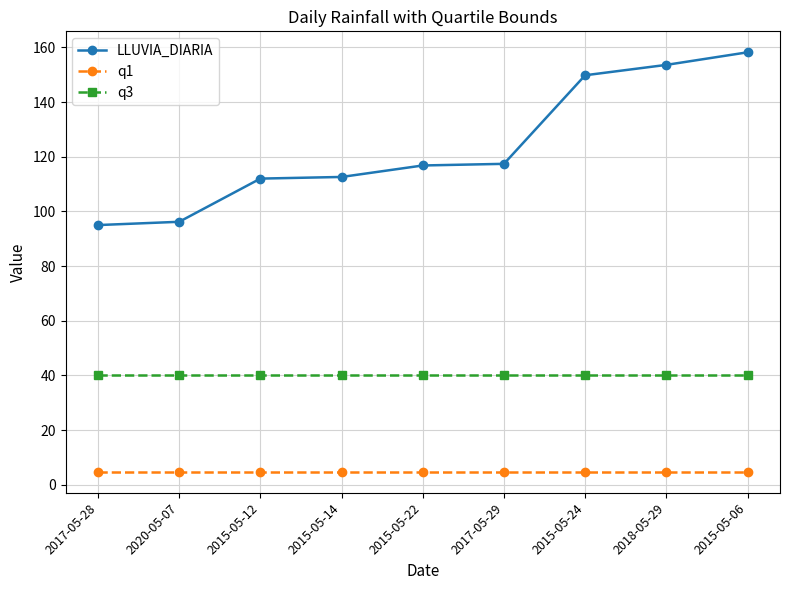

What is the average value of the LLUVIA_DIARIA series?

123.5